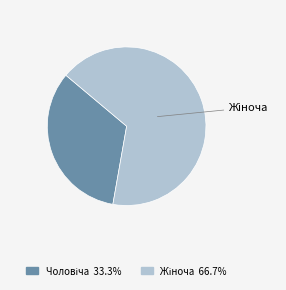

Does any single category account for the majority?

Yes